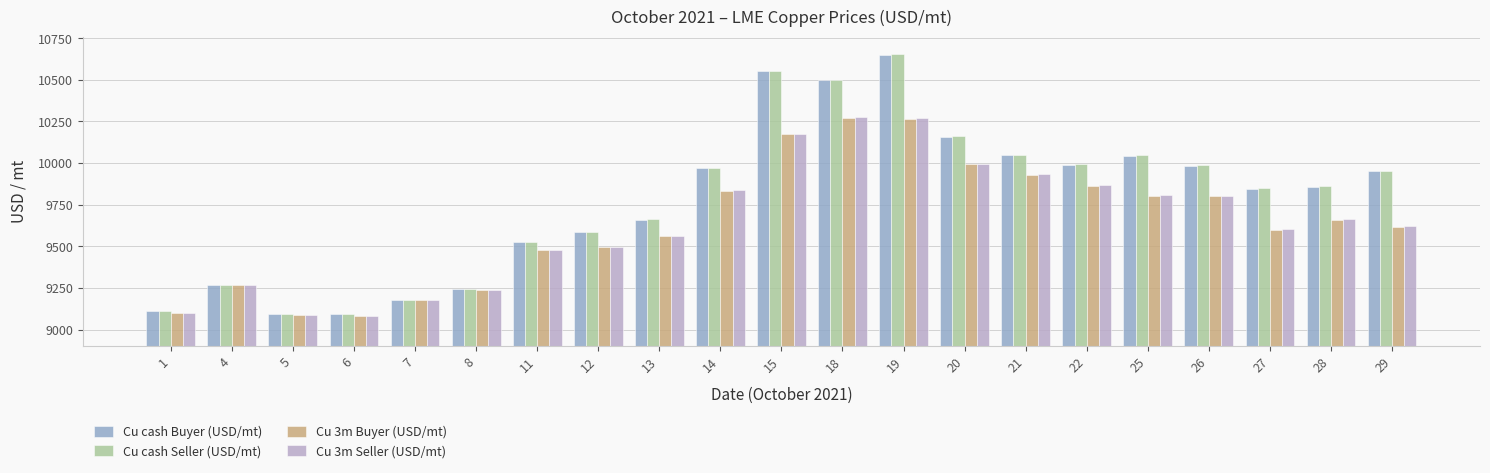

Is it true that Cu 3m Seller (USD/mt) equals 14650.9 at 12?

False